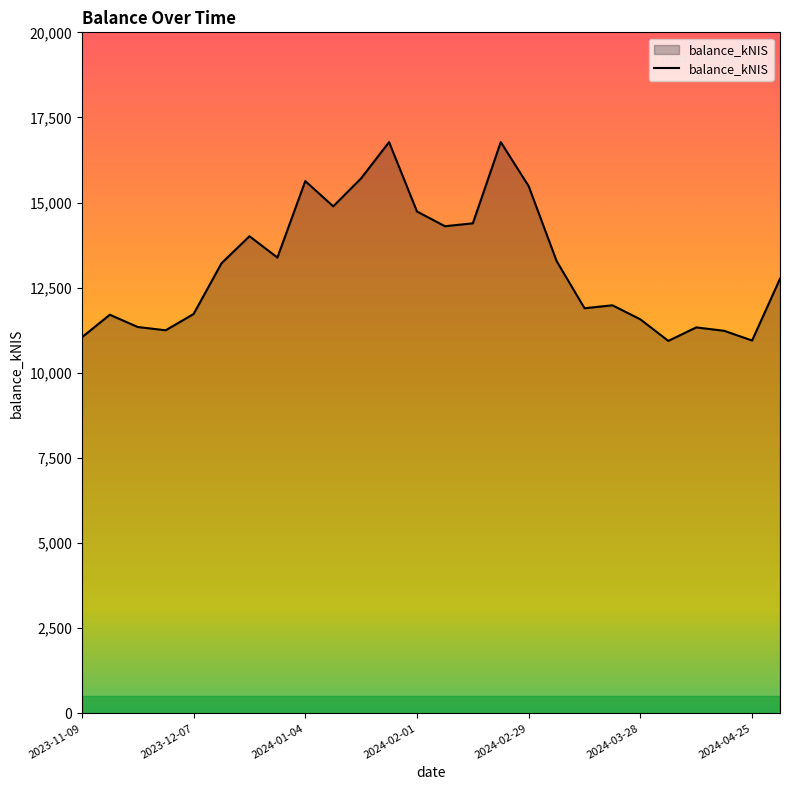

How many lines are shown in the chart?

1